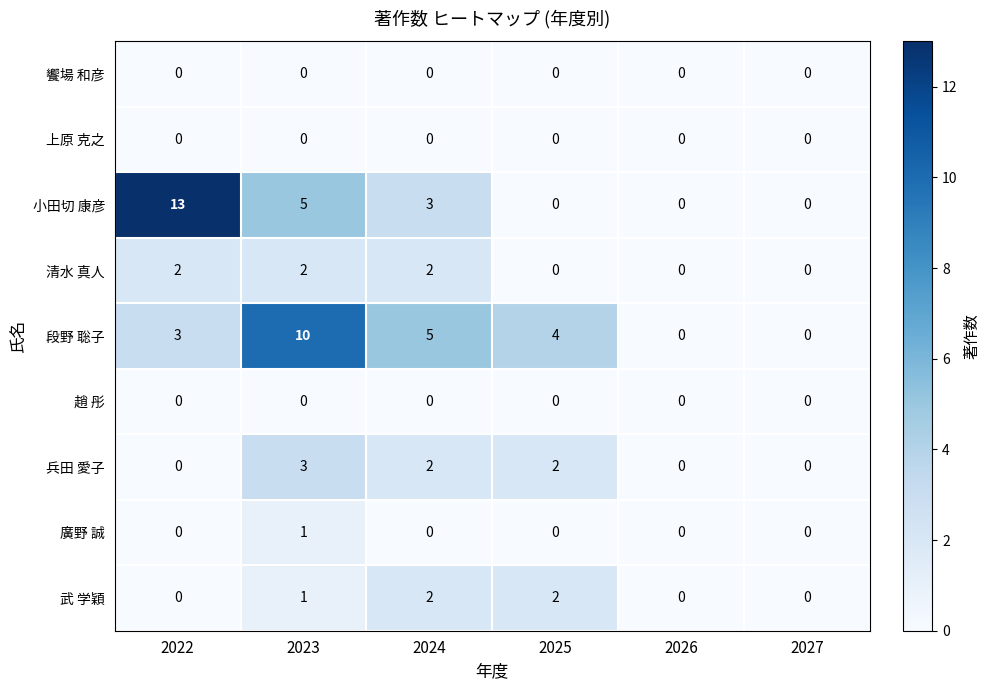

What is the sum of all 小田切 康彦 values?

21